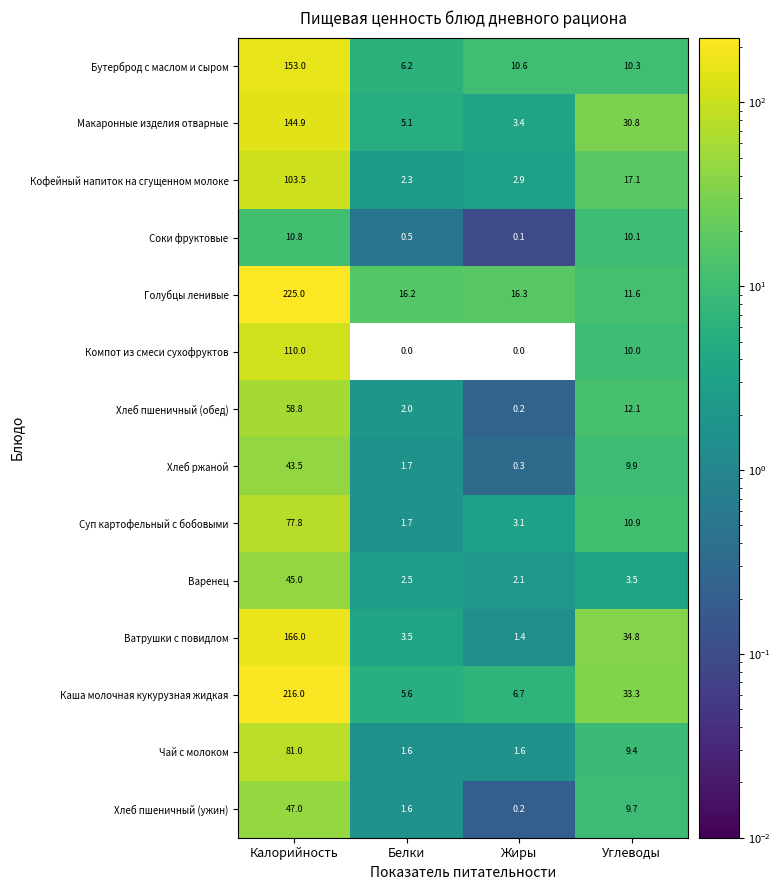

List the series in order of their peak value, highest first.

Голубцы ленивые, Каша молочная кукурузная жидкая, Ватрушки с повидлом, Бутерброд с маслом и сыром, Макаронные изделия отварные, Компот из смеси сухофруктов, Кофейный напиток на сгущенном молоке, Чай с молоком, Суп картофельный с бобовыми, Хлеб пшеничный (обед), Хлеб пшеничный (ужин), Варенец, Хлеб ржаной, Соки фруктовые